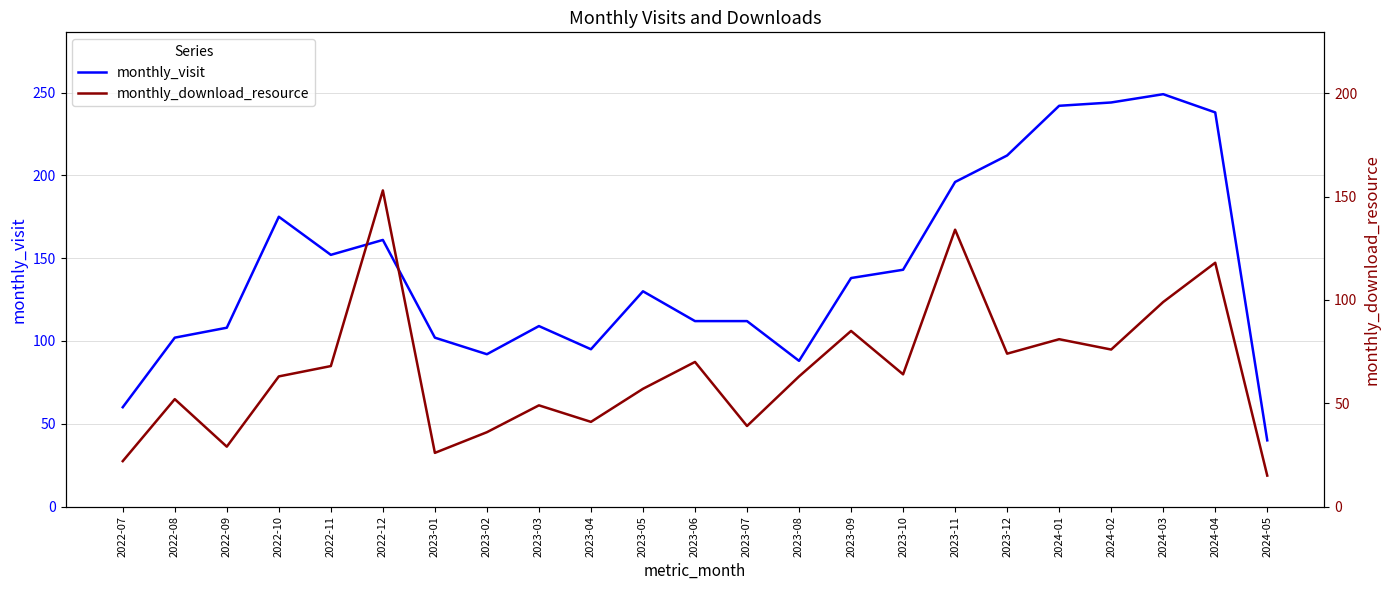

What is the total value across all series at 2023-09?

223